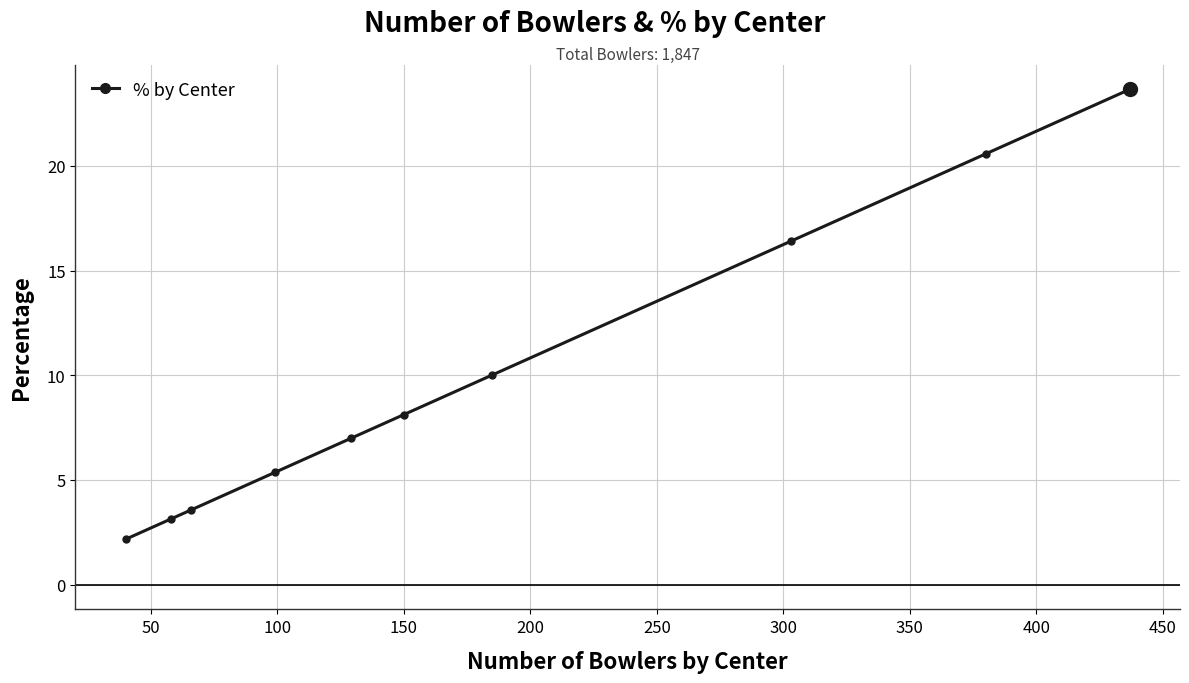

True or false: there are more than 0 points higher than both neighbors.

False